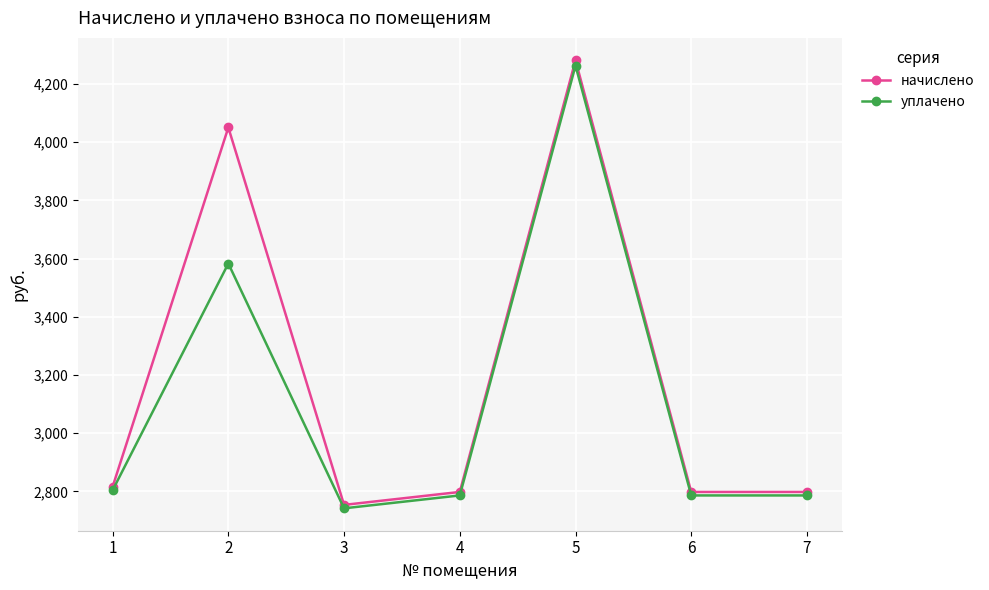

What are all the series names shown in the legend?

начислено, уплачено